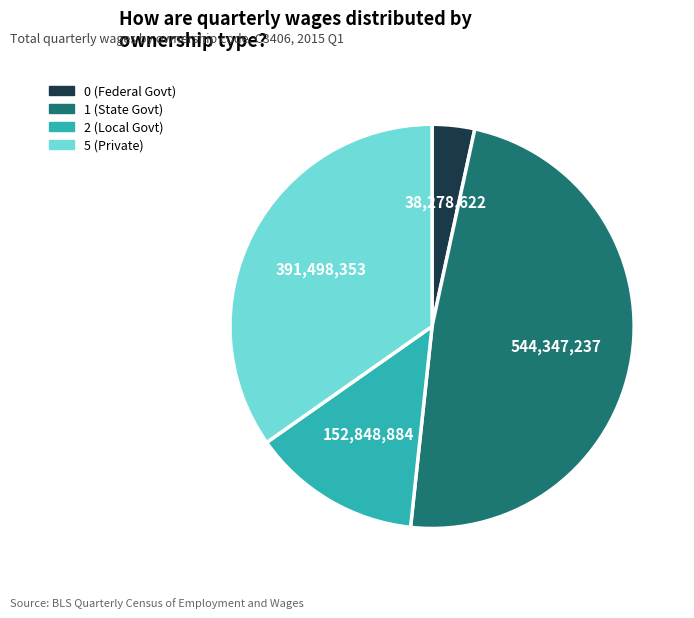

Which category has the biggest portion of the pie?

1 (State Govt)